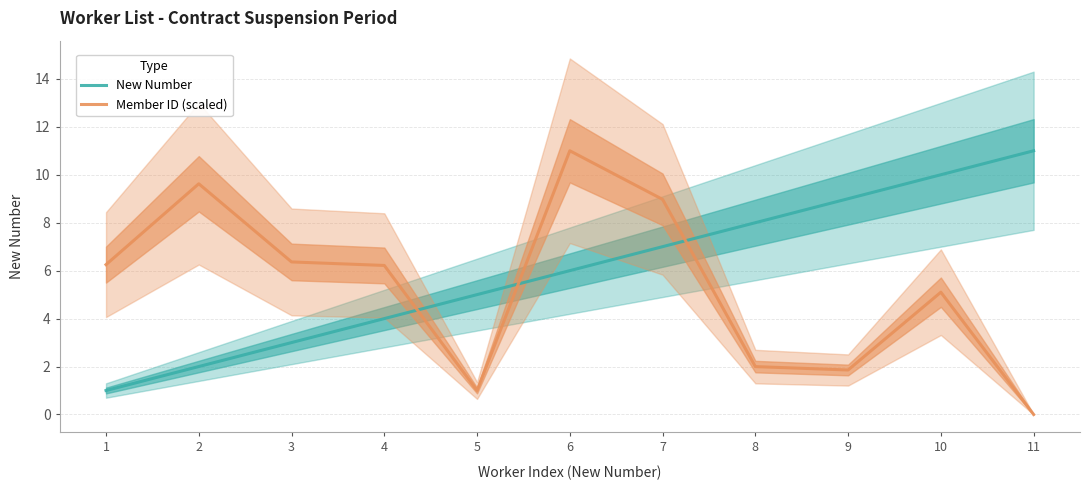

After their last crossing, which series has the higher values: New Number or Member ID (scaled)?

New Number